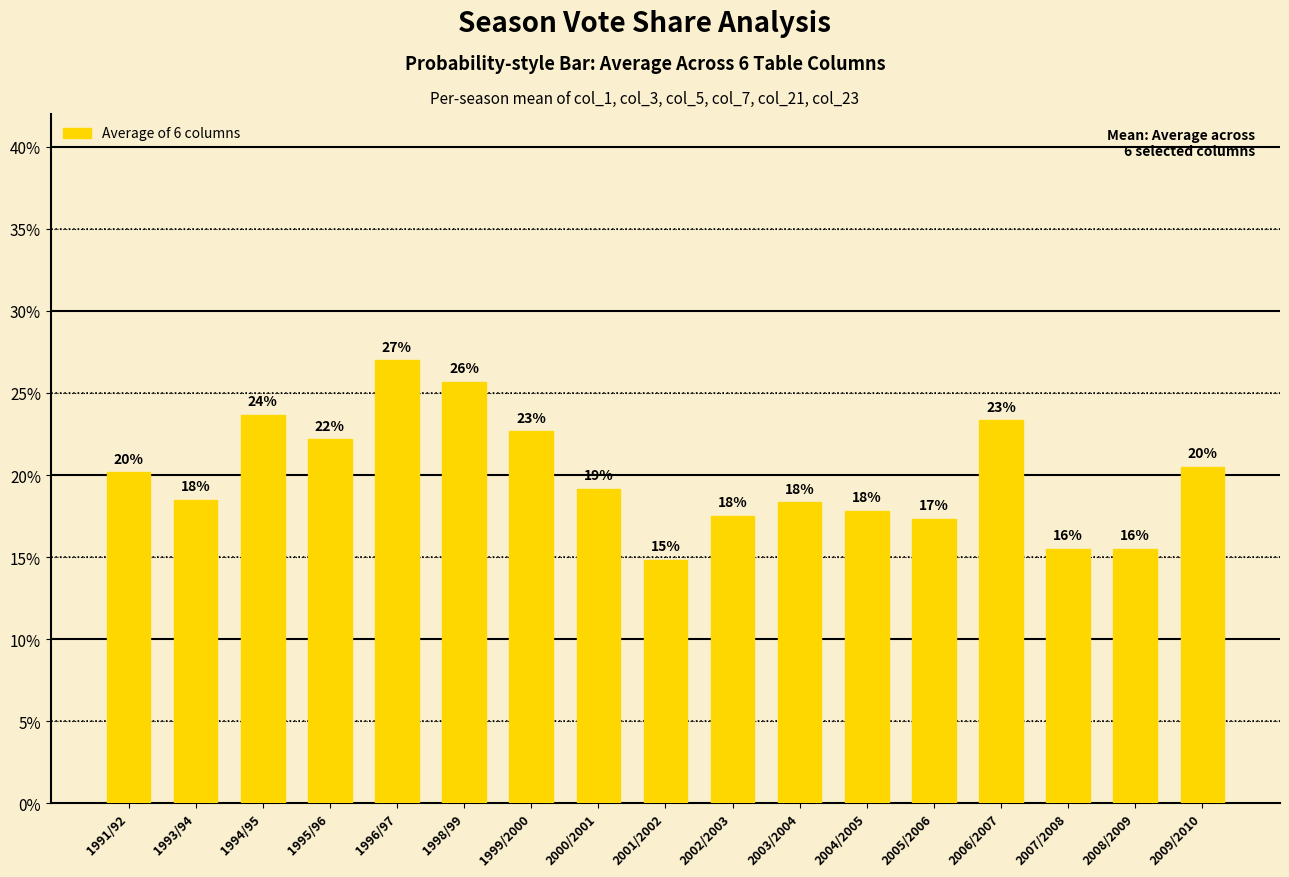

What is the approximate value at 1994/95?

0.2